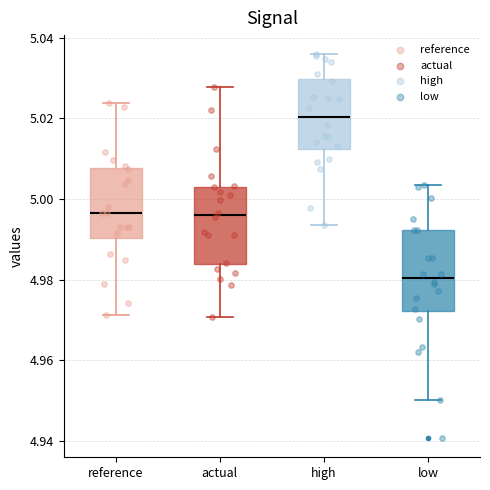

Which box's median line is the highest?

high